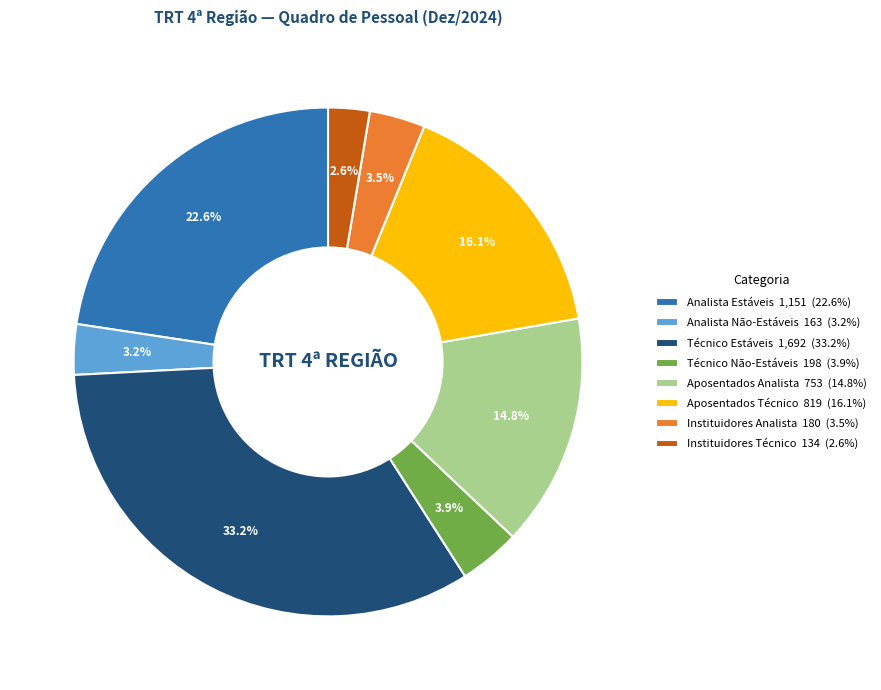

Which category has the smallest portion of the pie?

Instituidores Técnico